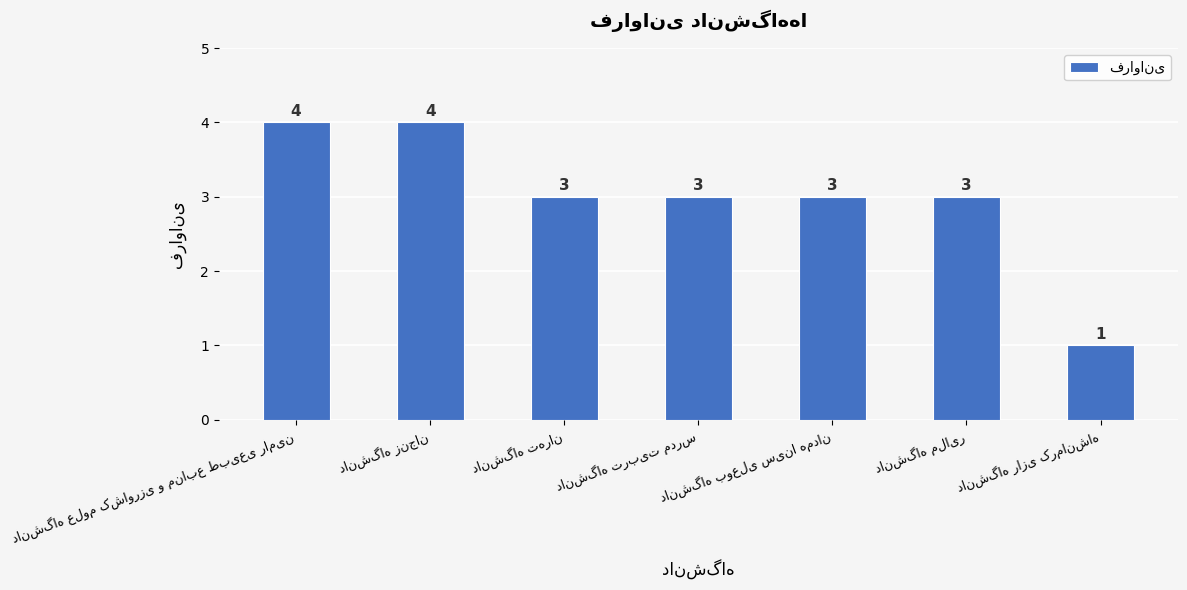

What is the sum of all values?

21